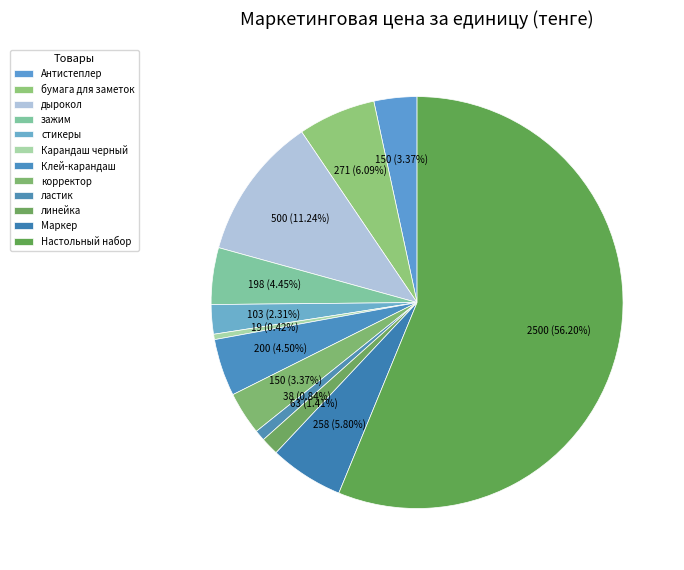

How many segments does this pie chart have?

12